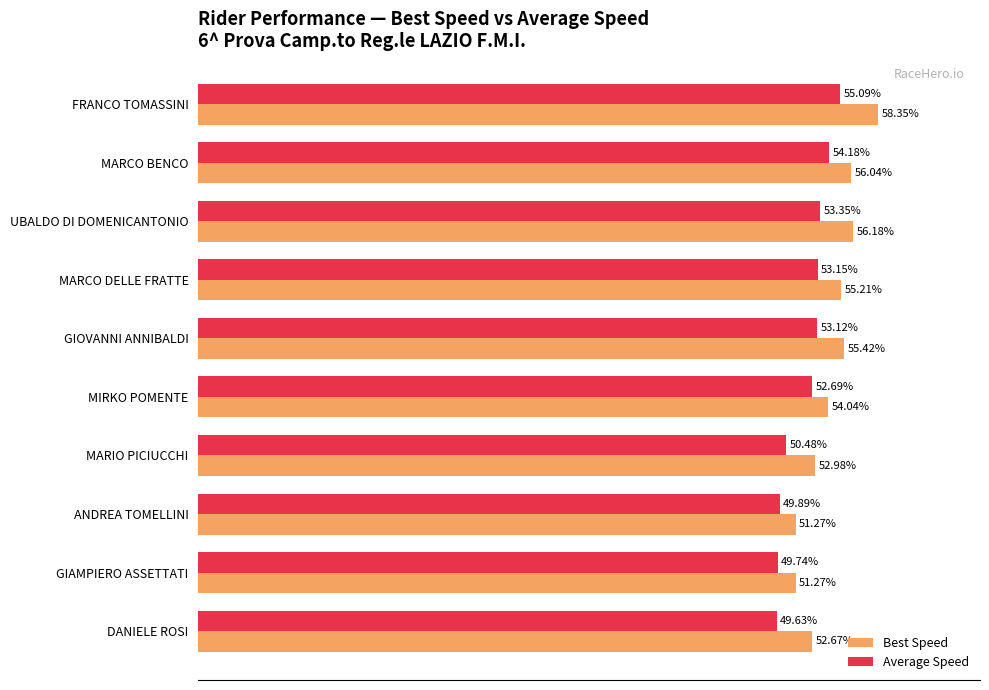

At which label does Average Speed reach its minimum?

DANIELE ROSI